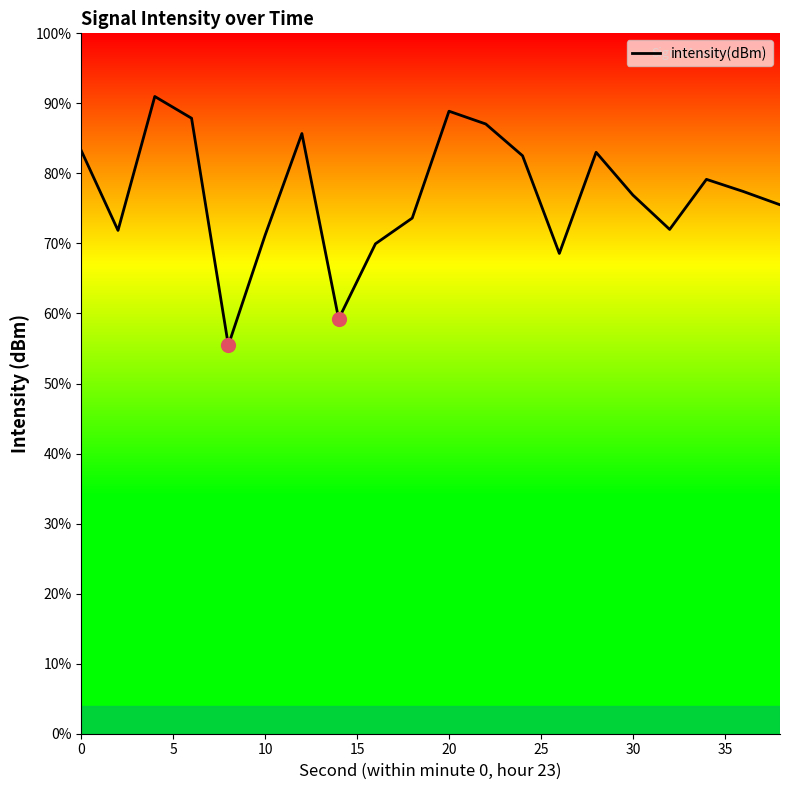

Does the chart have visible grid lines?

No